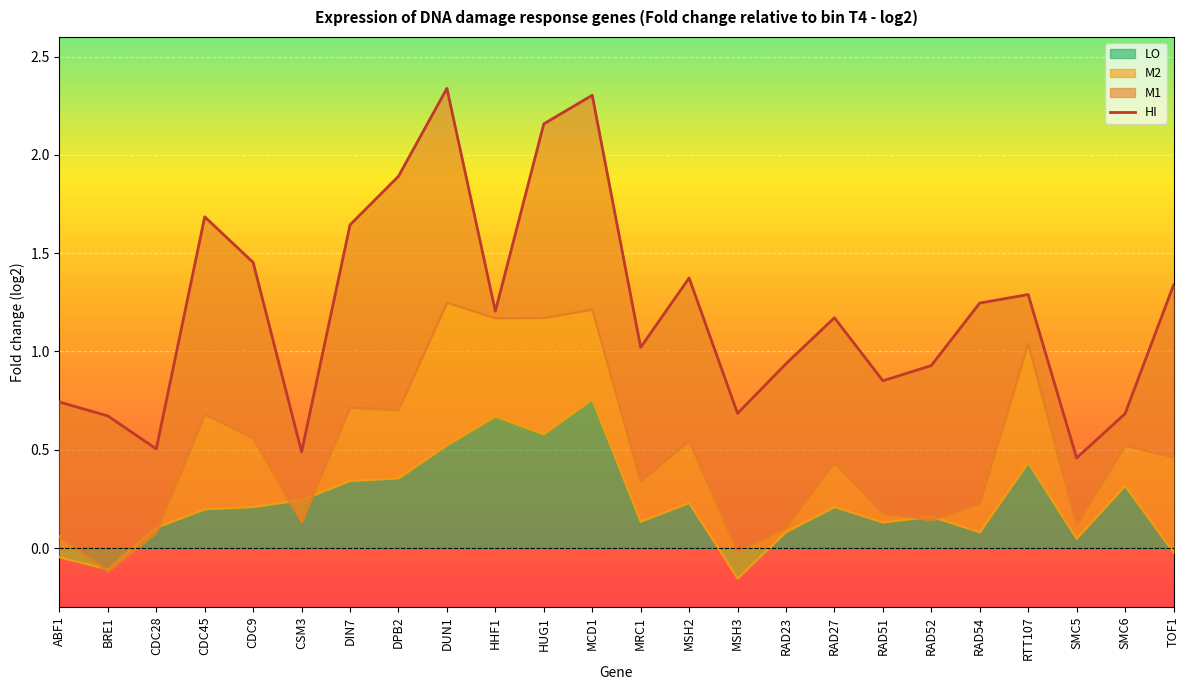

What is the label of the 16th point from the left?

RAD23